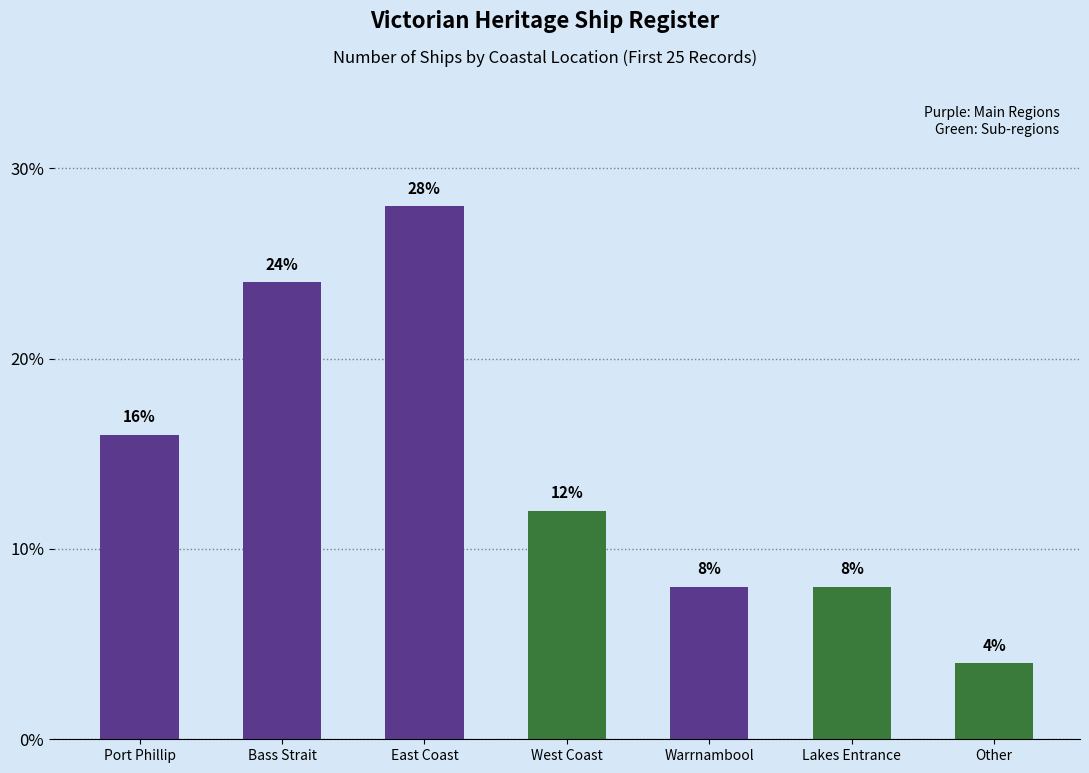

Which label corresponds to the largest value in the chart?

East Coast